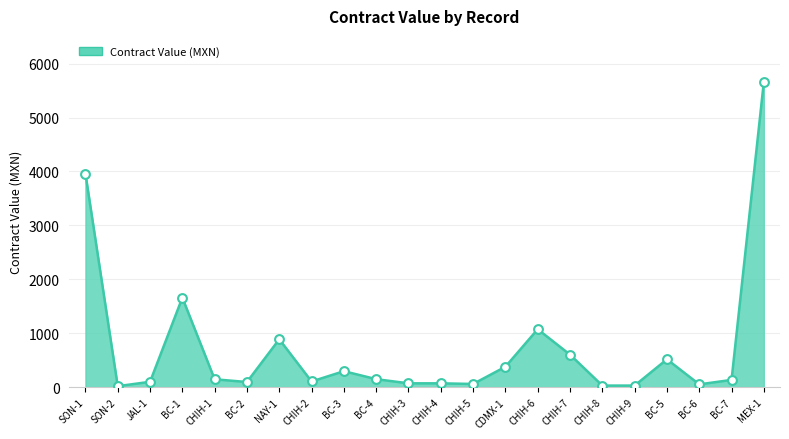

Which has a higher value, BC-1 or BC-2?

BC-1